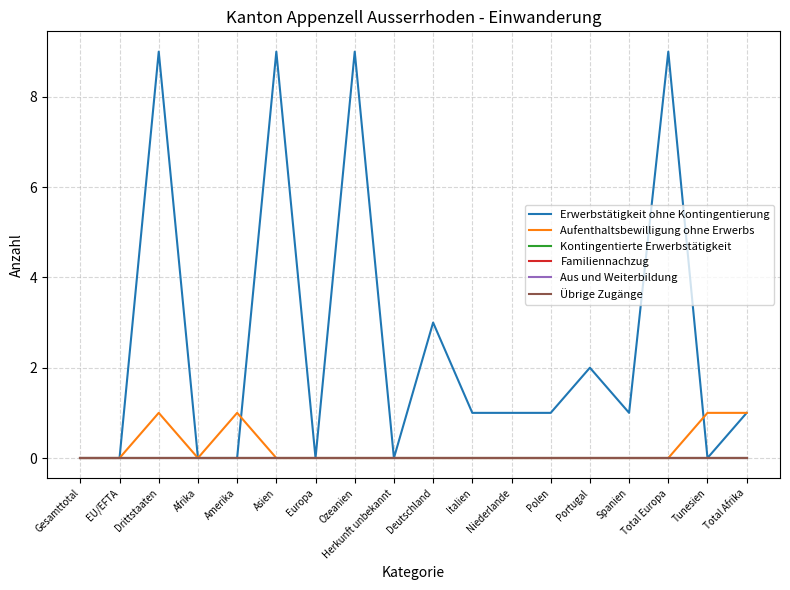

How many lines are shown in the chart?

6